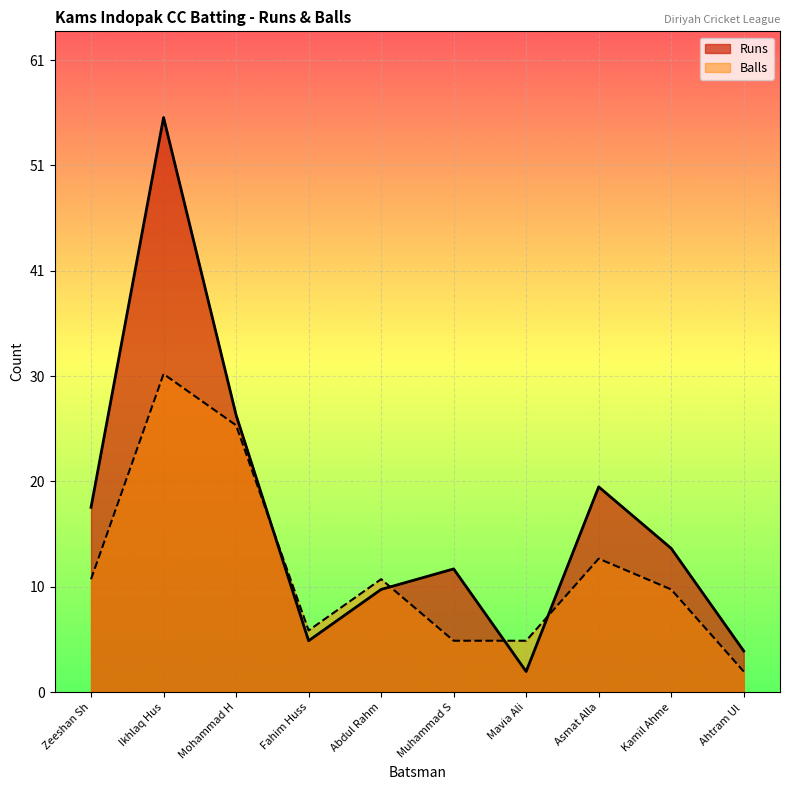

Is the value of Runs at Abdul Rahm greater than the value of Balls at Mohammad H?

No